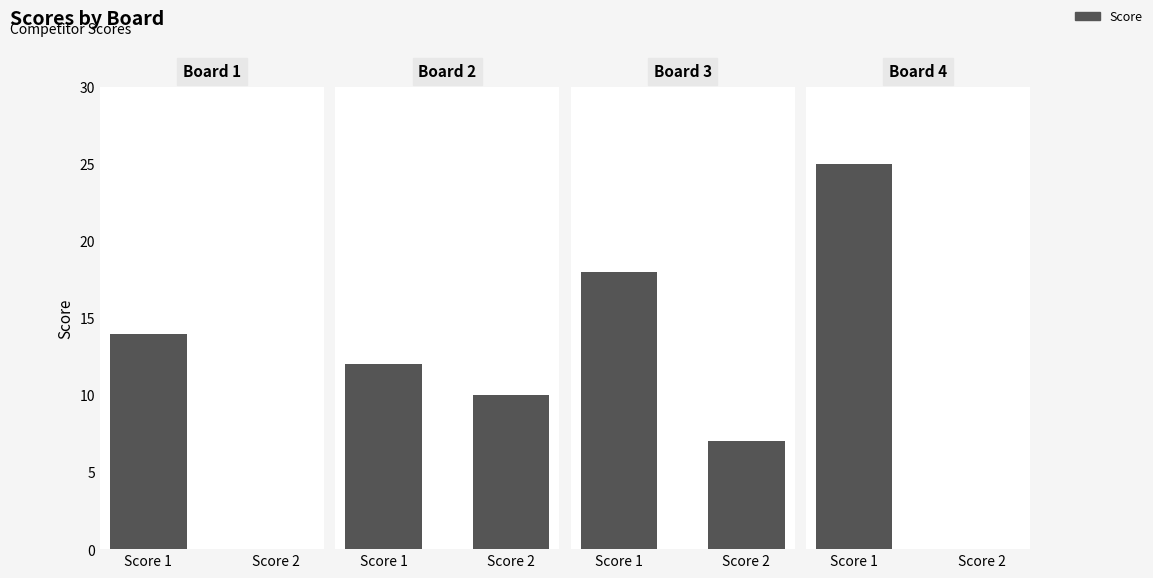

Between Score 1 and Score 2, which is larger?

Score 1